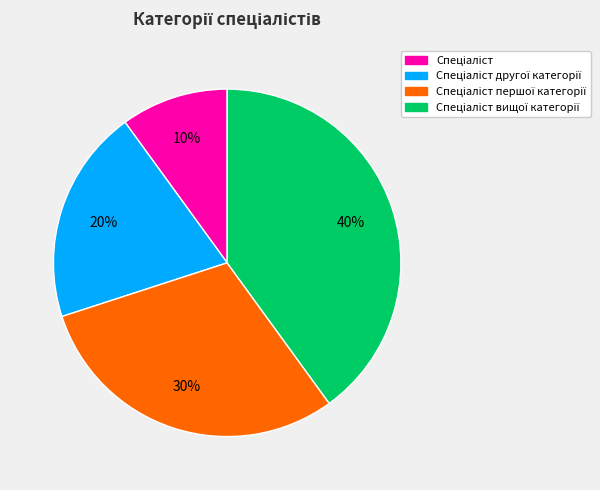

Count the number of slices in the pie.

4